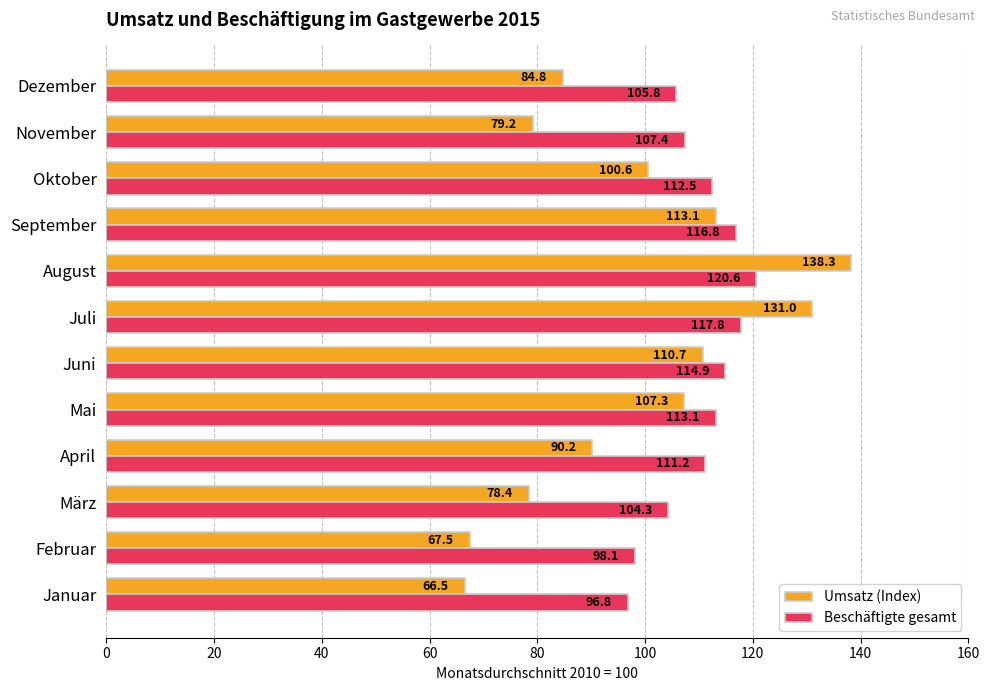

Which series has the widest spread of values?

Umsatz (Index)